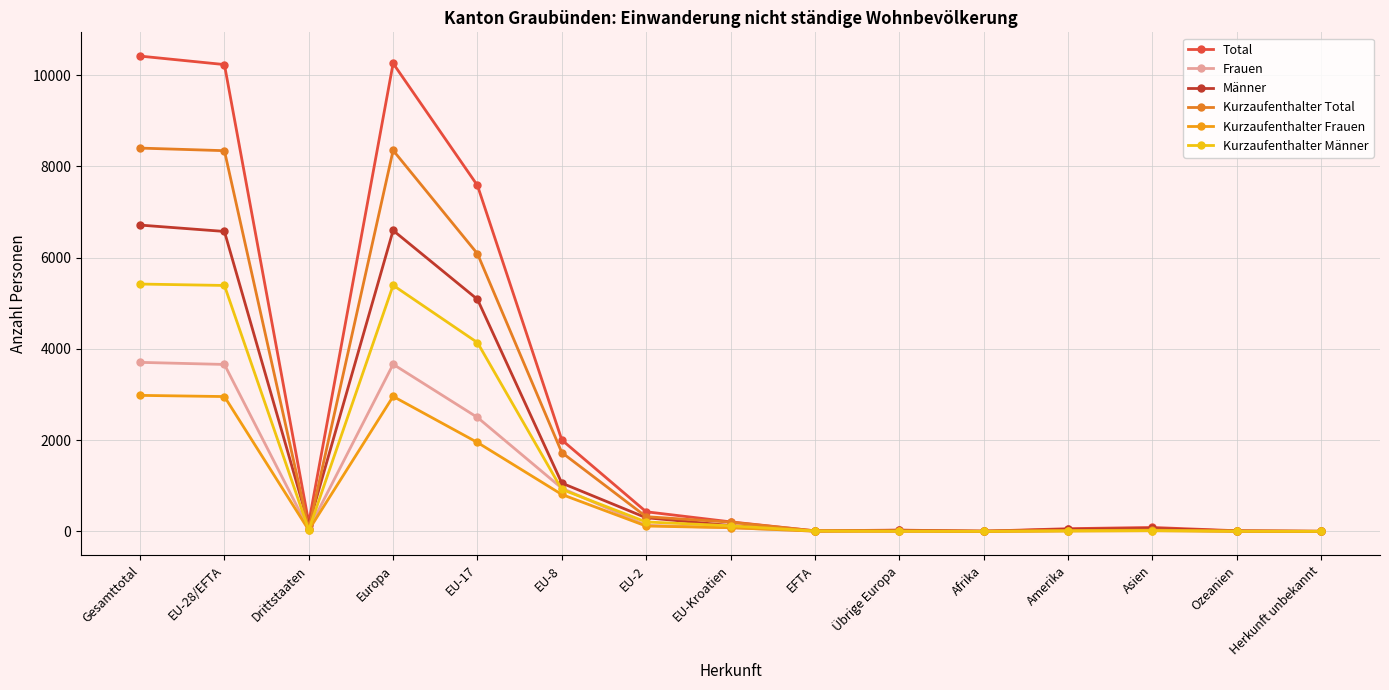

At which label does Männer first exceed 127?

Gesamttotal